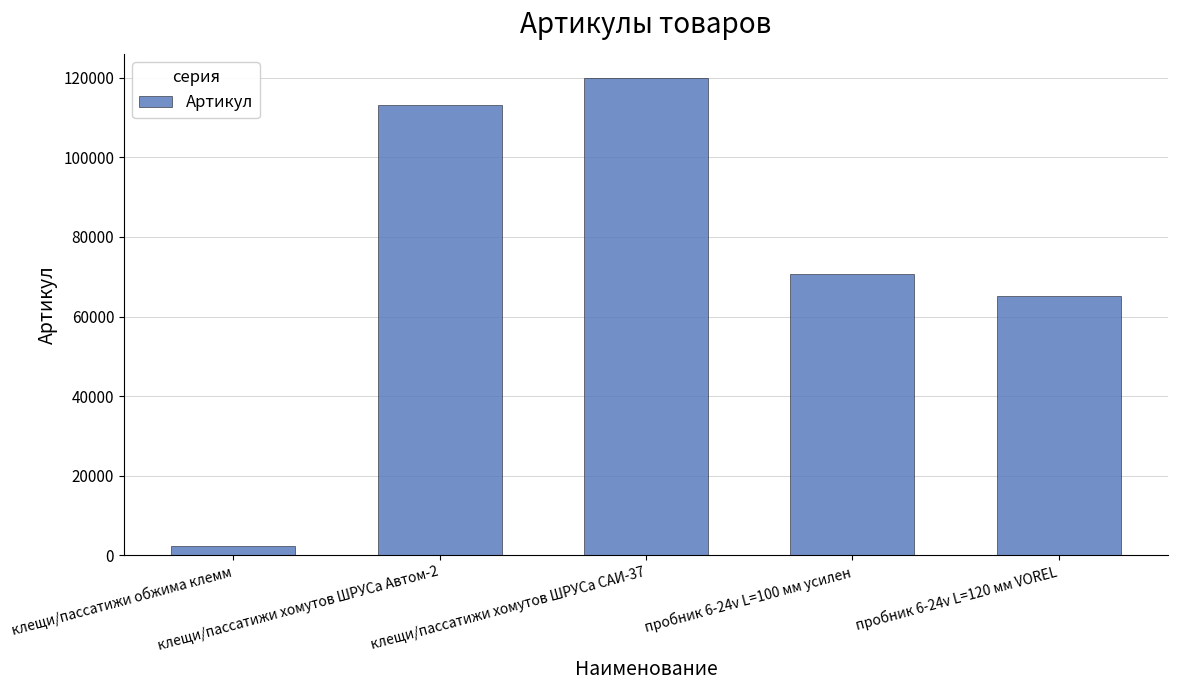

Which category has the lowest value across all series?

клещи/пассатижи обжима клемм